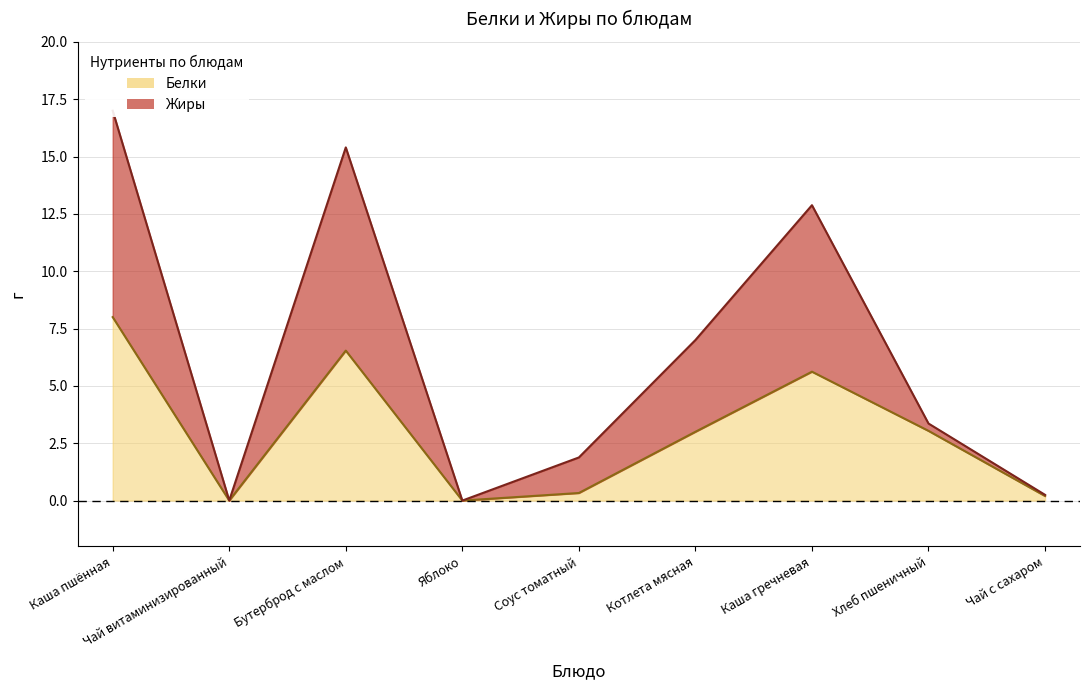

Reading left to right, what are all the values shown in this chart?

Белки: 8.0	0.0	6.5	0.0	0.3	3.0	5.6	3.0	0.2
Жиры: 17.0	0.0	15.4	0.0	1.9	7.0	12.9	3.4	0.2